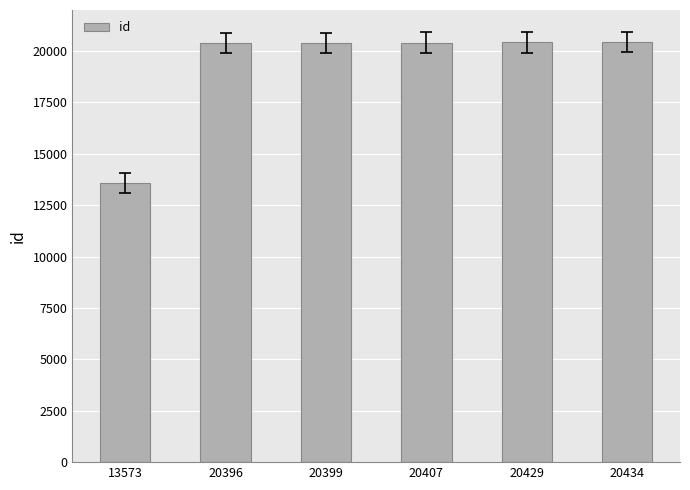

What is the difference between the maximum and minimum values?

6861